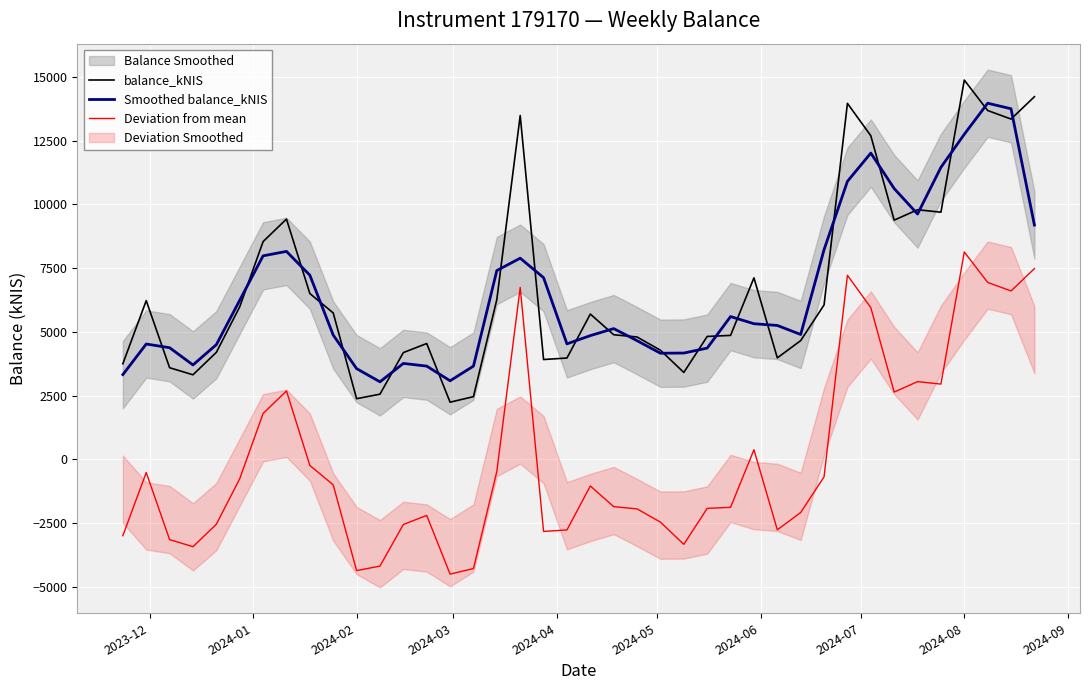

How many categories are shown in the chart?

40